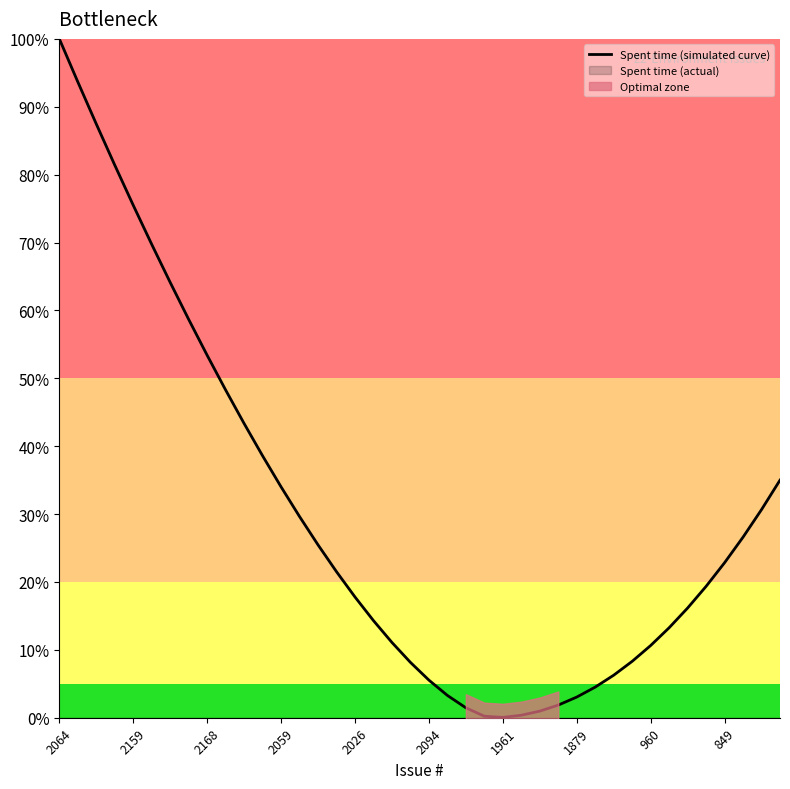

What is the label of the 34th point from the left?

33